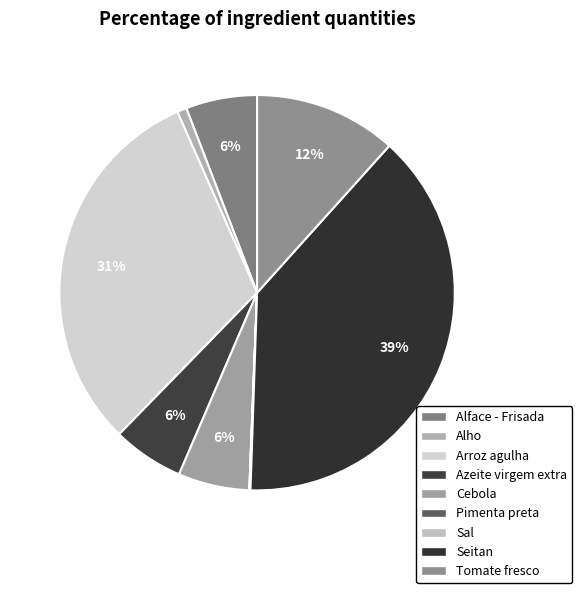

To the nearest percent, what is the combined percentage of Arroz agulha and Tomate fresco?

43%